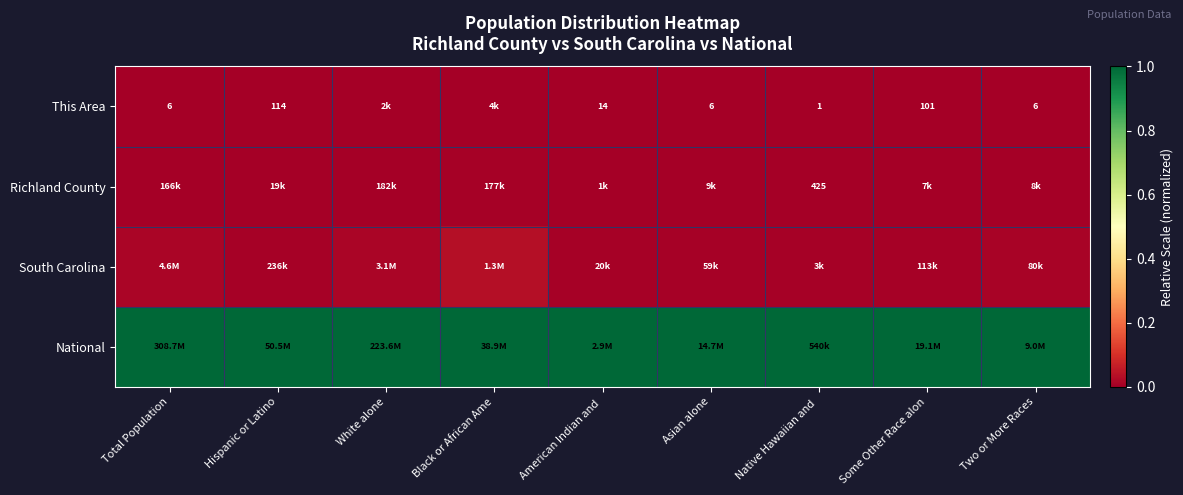

True or false: South Carolina has a value of 0.0 at Native Hawaiian and.

False